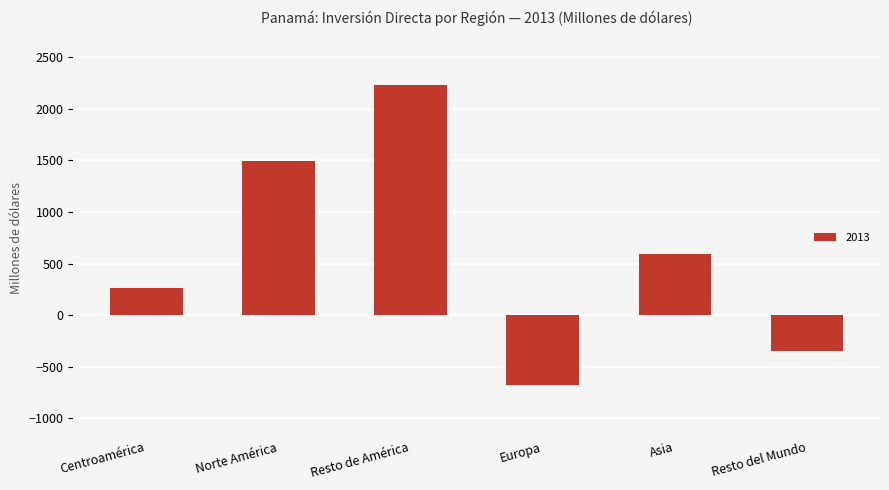

Which has a higher value, Centroamérica or Resto de América?

Resto de América